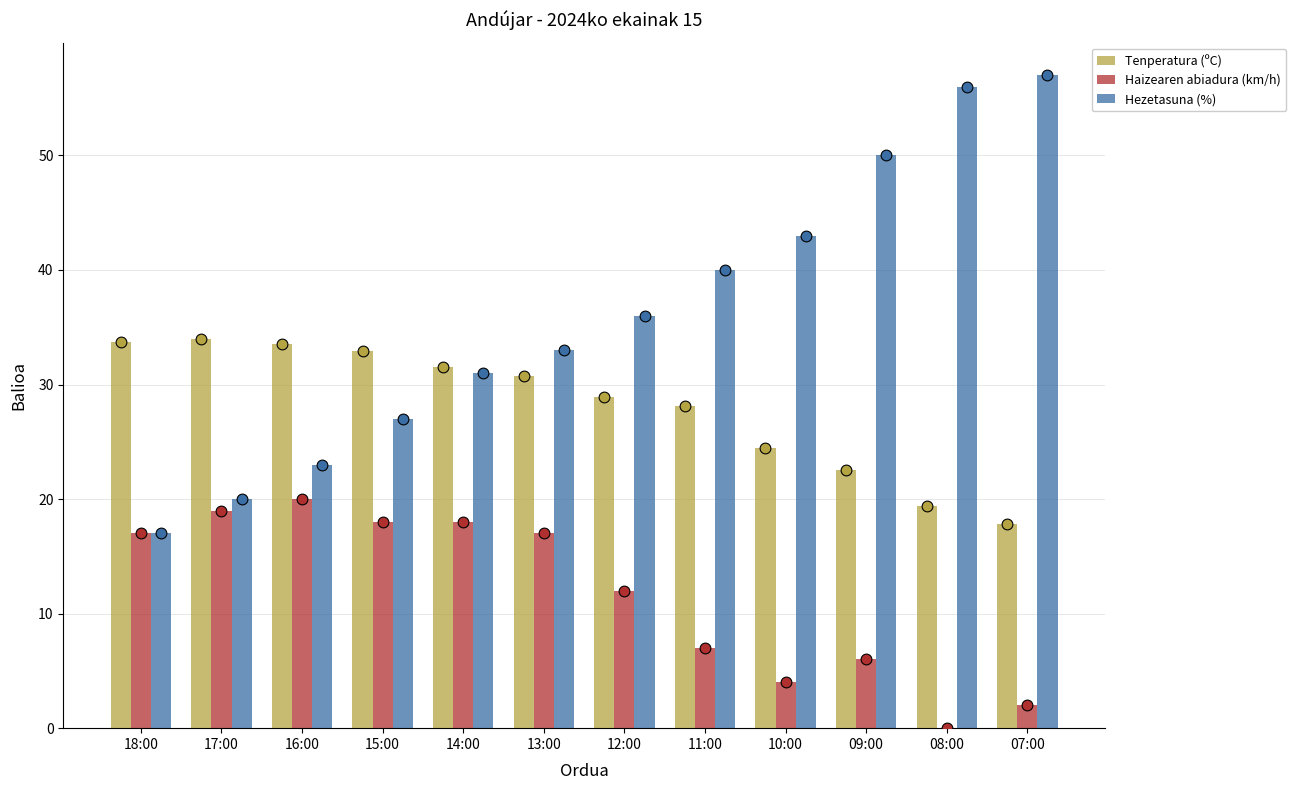

Which series has the largest Y range (max minus min)?

Hezetasuna (%)